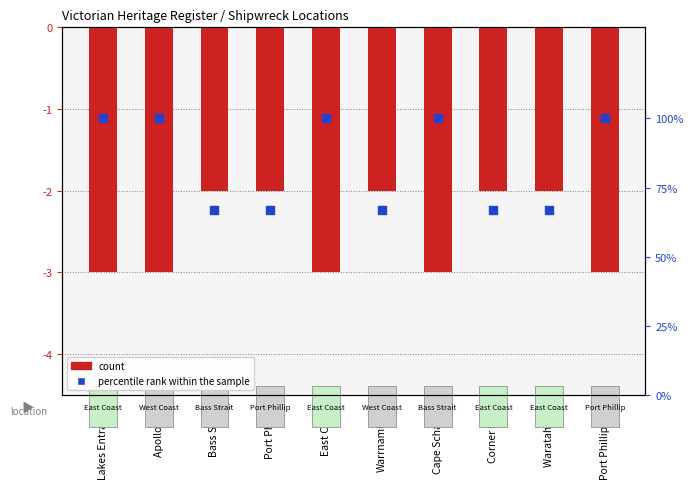

At how many categories does at least one series exceed 46?

10